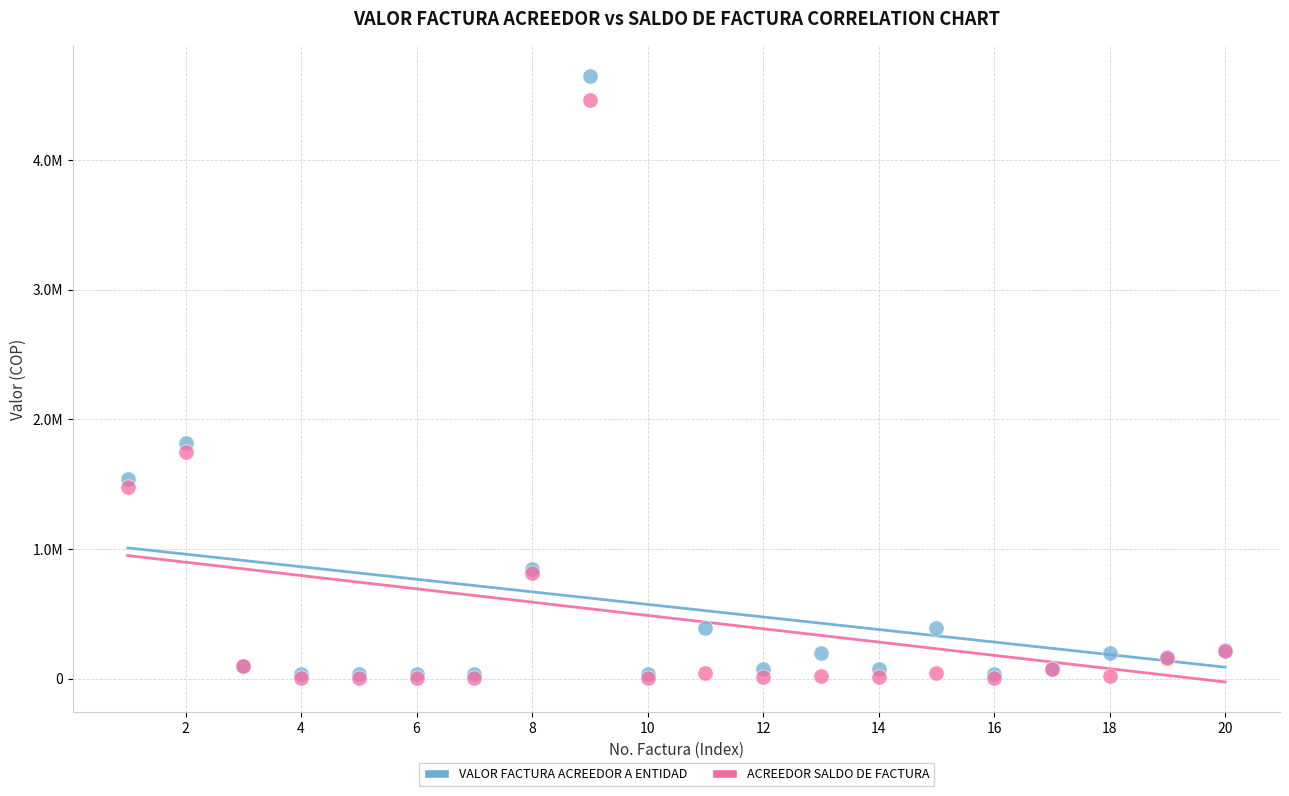

What are all the series names shown in the legend?

VALOR FACTURA ACREEDOR A ENTIDAD, ACREEDOR SALDO DE FACTURA